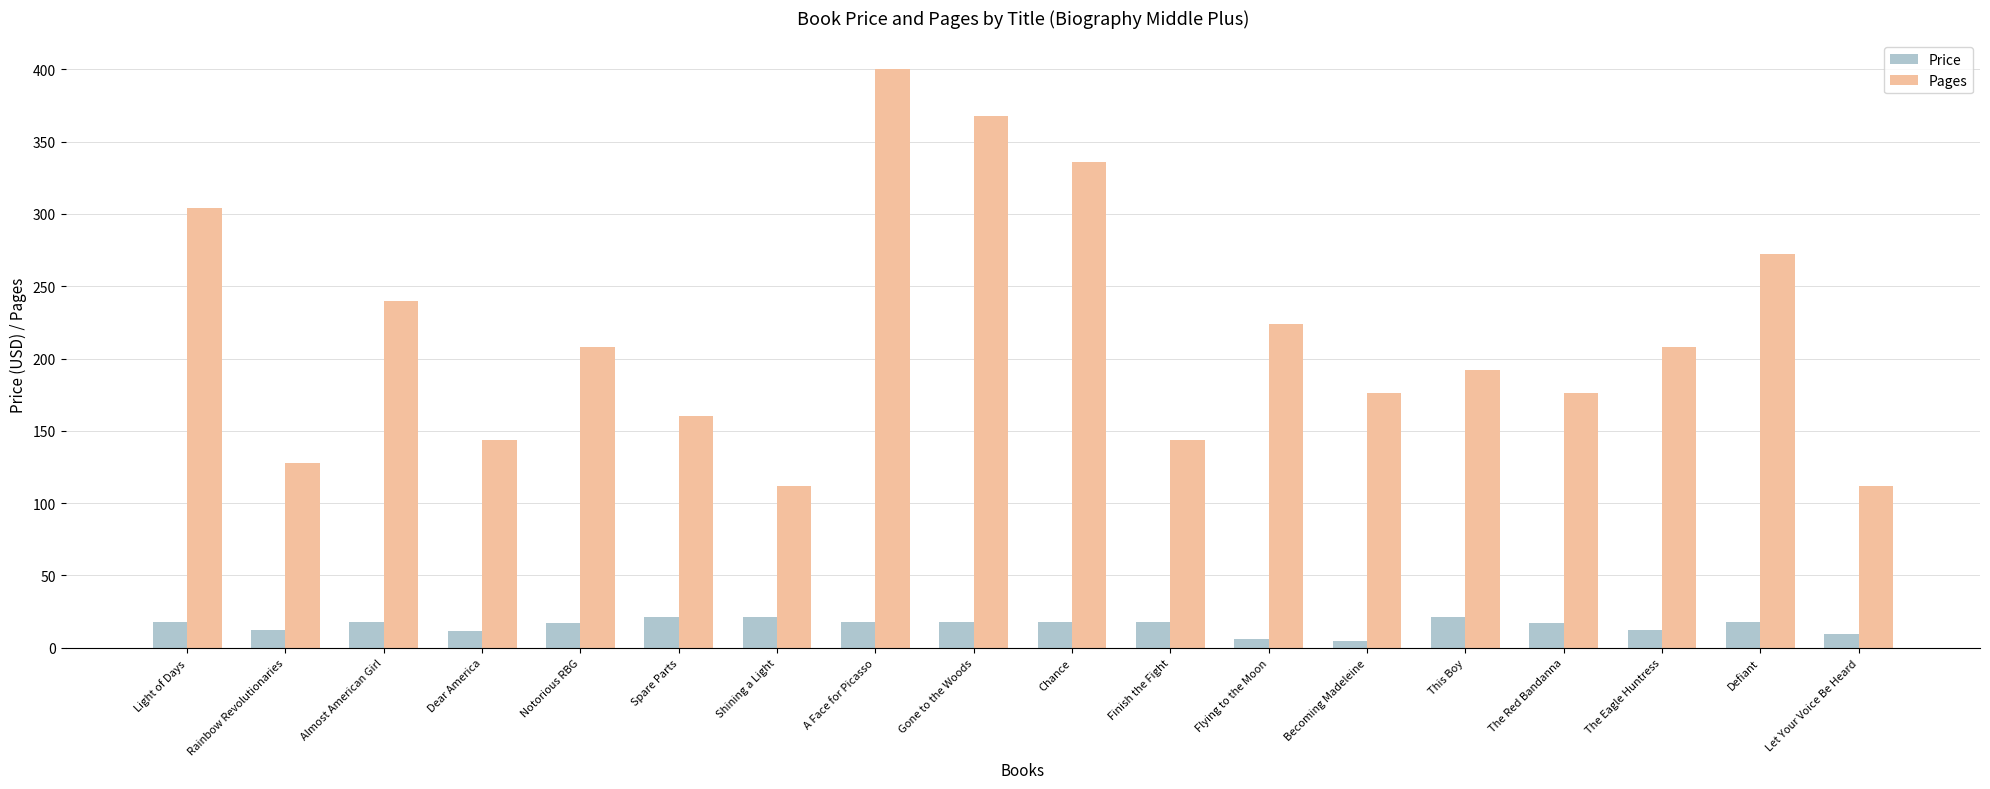

Which category has the highest value across all series?

A Face for Picasso